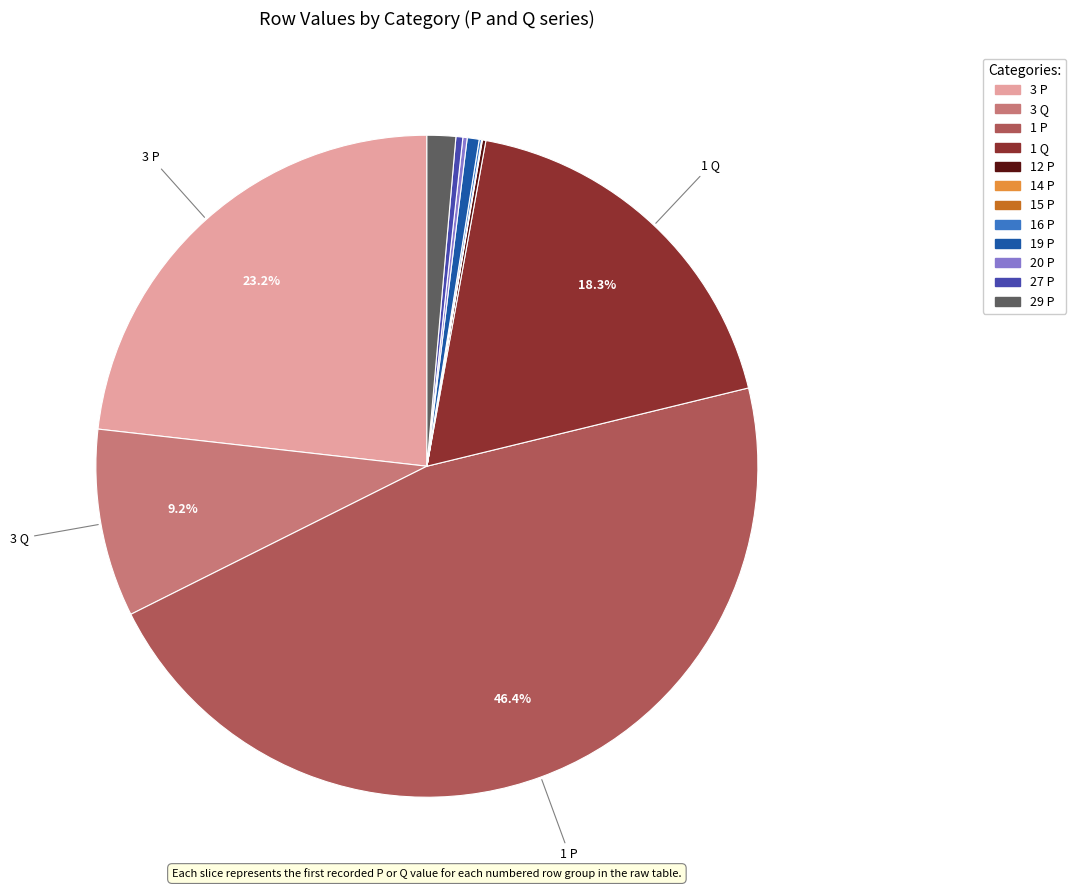

Which category has the biggest portion of the pie?

1 P